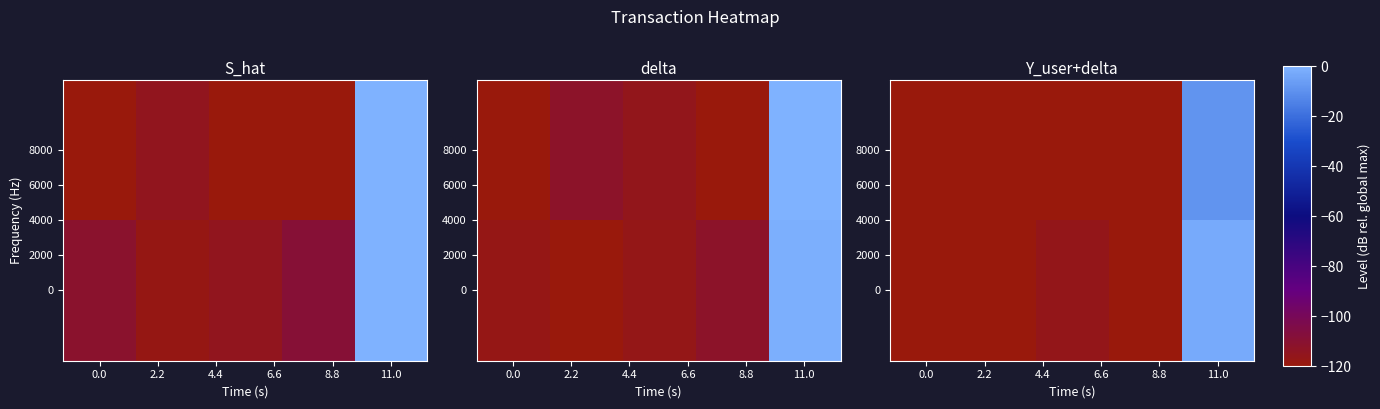

What is the total value across all series at 0.0?

-244.3